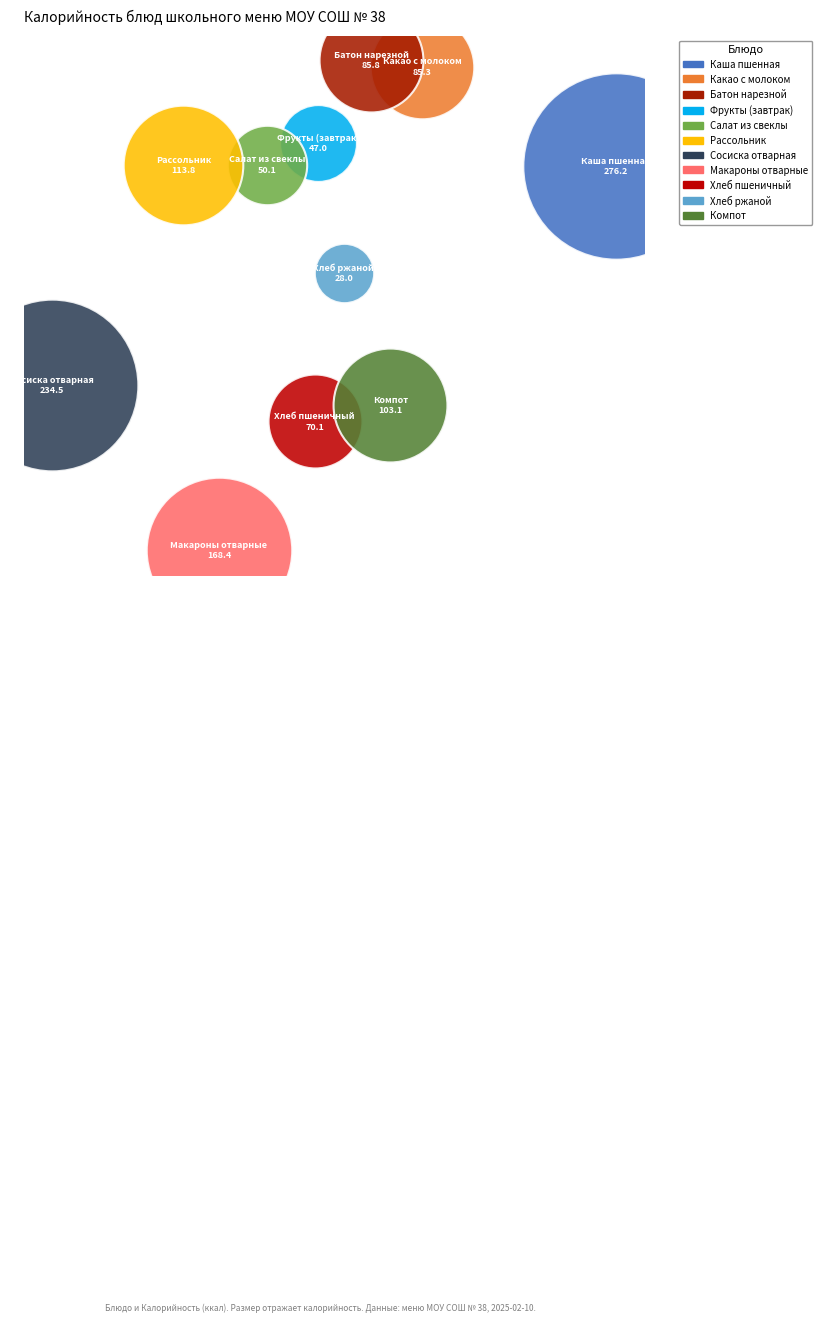

What are all the series names shown in the legend?

Каша пшенная, Какао с молоком, Батон нарезной, Фрукты (завтрак), Салат из свеклы, Рассольник, Сосиска отварная, Макароны отварные, Хлеб пшеничный, Хлеб ржаной, Компот